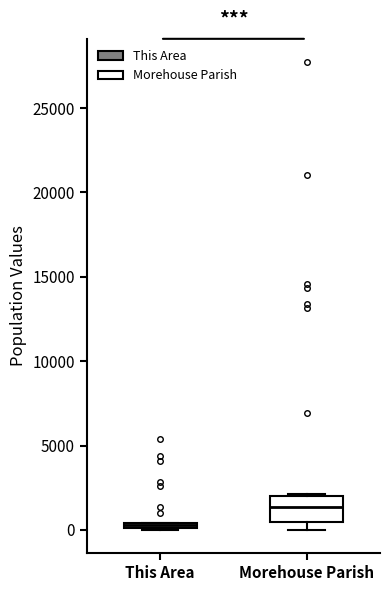

Comparing the boxes themselves (not the whiskers), which one is the tallest?

Morehouse Parish